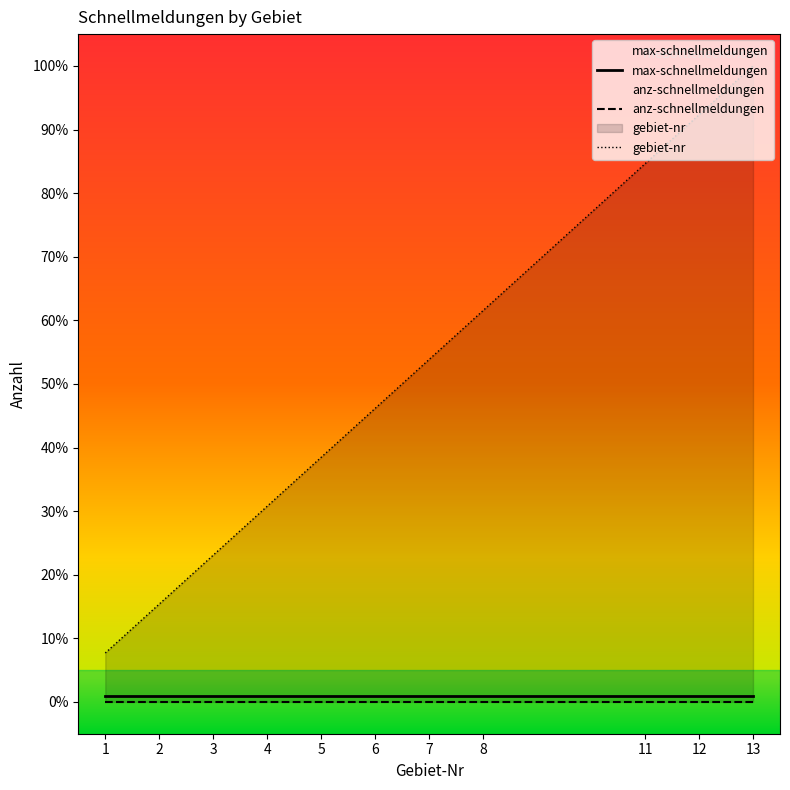

At 4, list the series in order from smallest to largest.

anz-schnellmeldungen, max-schnellmeldungen, gebiet-nr